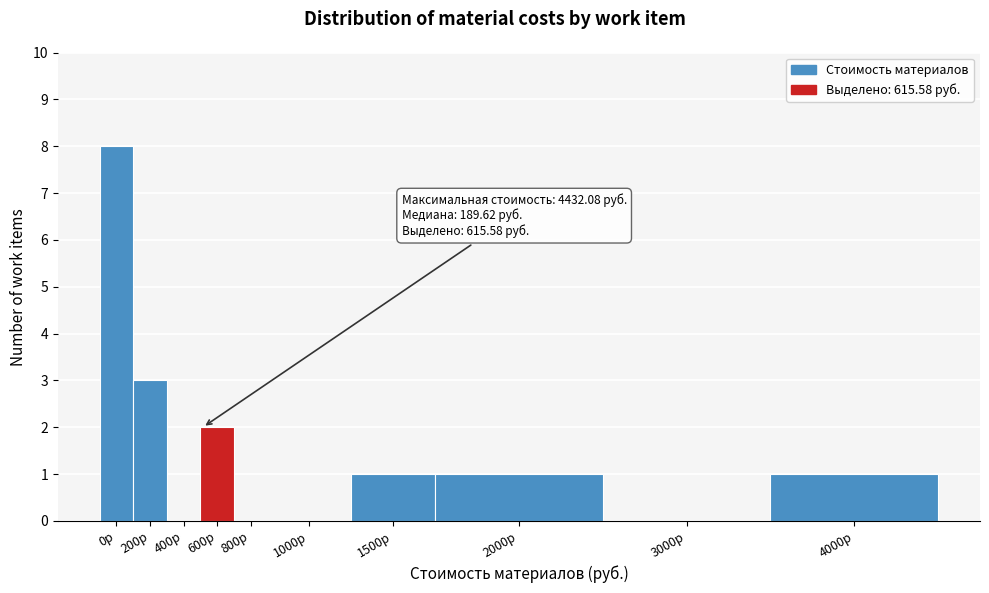

Reading left to right, transcribe all the data shown in this chart.

0р=8	200р=3	400р=0	600р=2	800р=0	1000р=0	1500р=1	2000р=1	3000р=0	4000р=1